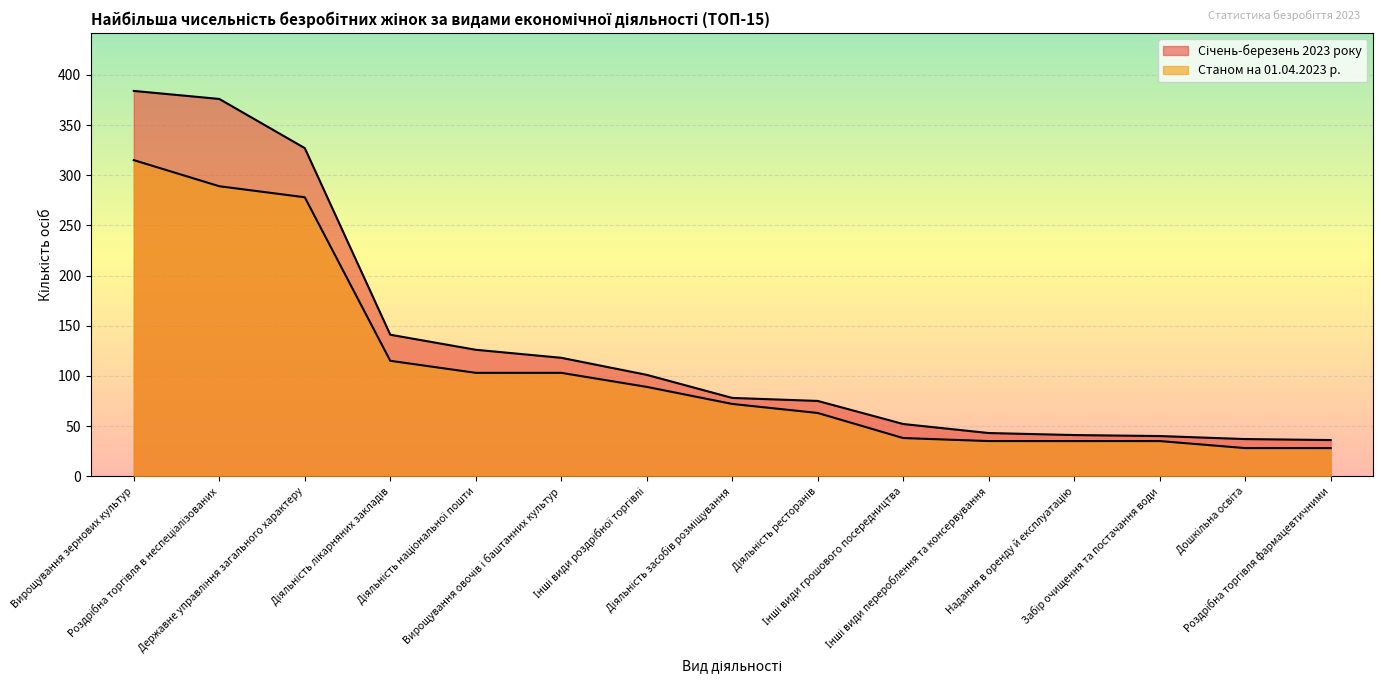

Reading left to right, transcribe all the data shown in this chart.

Січень-березень 2023 року: Вирощування зернових культур=384	Роздрібна торгівля в неспеціалізованих=376	Державне управління загального характеру=327	Діяльність лікарняних закладів=141	Діяльність національної пошти=126	Вирощування овочів і баштанних культур=118	Інші види роздрібної торгівлі=101	Діяльність засобів розміщування=78	Діяльність ресторанів=75	Інші види грошового посередництва=52	Інші види перероблення та консервування=43	Надання в оренду й експлуатацію=41	Забір очищення та постачання води=40	Дошкільна освіта=37	Роздрібна торгівля фармацевтичними=36
Станом на 01.04.2023 р.: Вирощування зернових культур=315	Роздрібна торгівля в неспеціалізованих=289	Державне управління загального характеру=278	Діяльність лікарняних закладів=115	Діяльність національної пошти=103	Вирощування овочів і баштанних культур=103	Інші види роздрібної торгівлі=89	Діяльність засобів розміщування=72	Діяльність ресторанів=63	Інші види грошового посередництва=38	Інші види перероблення та консервування=35	Надання в оренду й експлуатацію=35	Забір очищення та постачання води=35	Дошкільна освіта=28	Роздрібна торгівля фармацевтичними=28